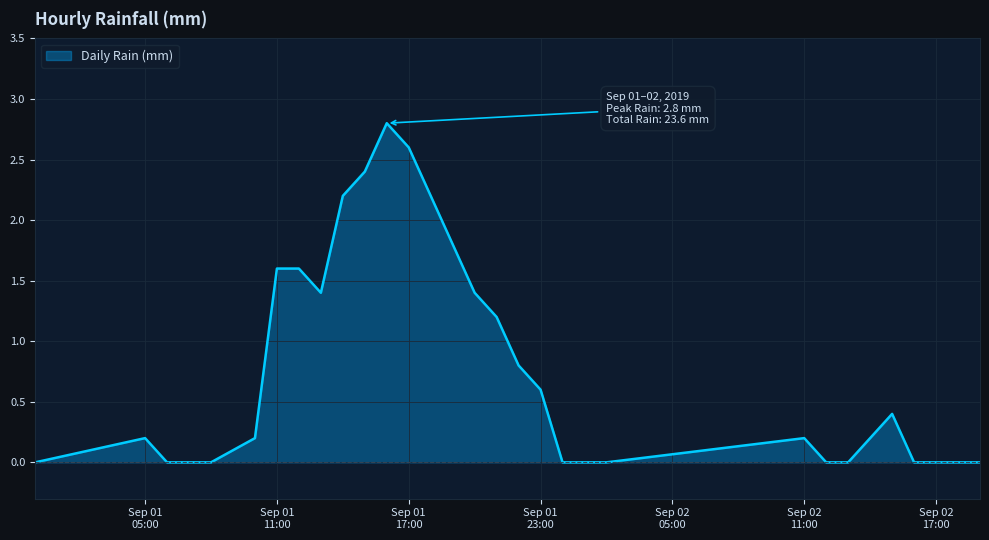

Reading right to left, extract all data points from this chart.

0.0	0.0	0.0	0.0	0.4	0.0	0.0	0.2	0.0	0.0	0.0	0.6	0.8	1.2	1.4	1.8	2.2	2.6	2.8	2.4	2.2	1.4	1.6	1.6	0.2	0.0	0.0	0.0	0.2	0.0